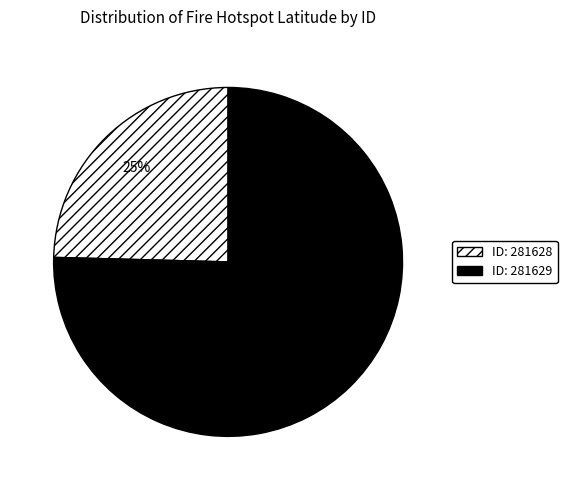

To the nearest percent, what is the average slice percentage?

50%